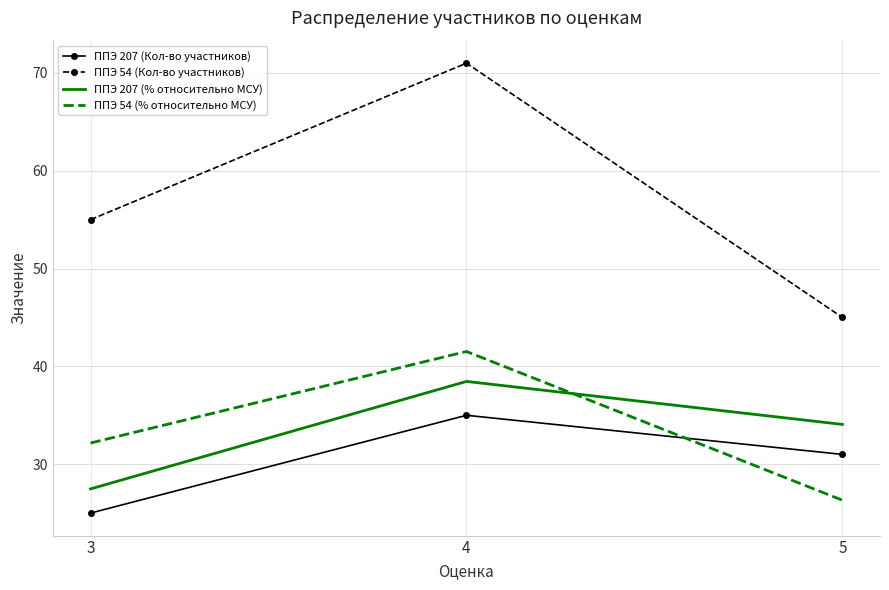

What is the difference between the maximum and minimum values in the ППЭ 207 (% относительно МСУ) series?

11.0